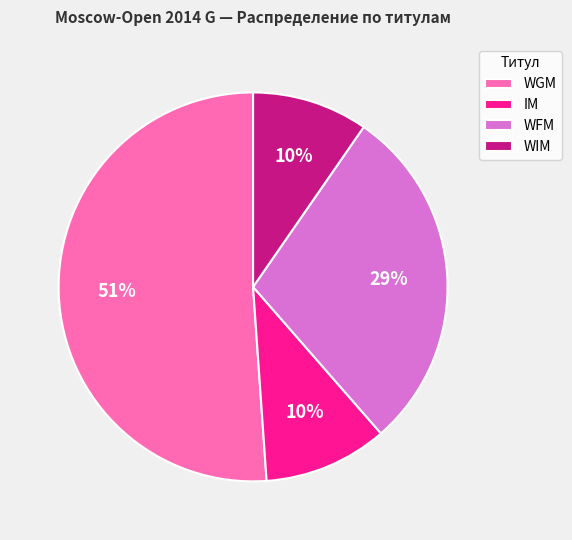

Count the number of slices in the pie.

4